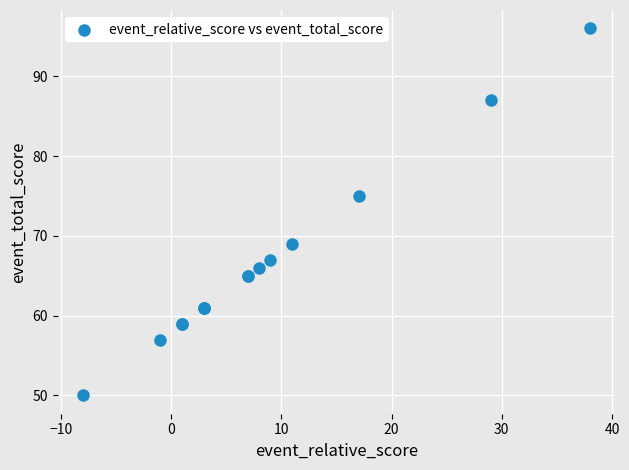

What Y value in the scatter plot is closest to 73?

75